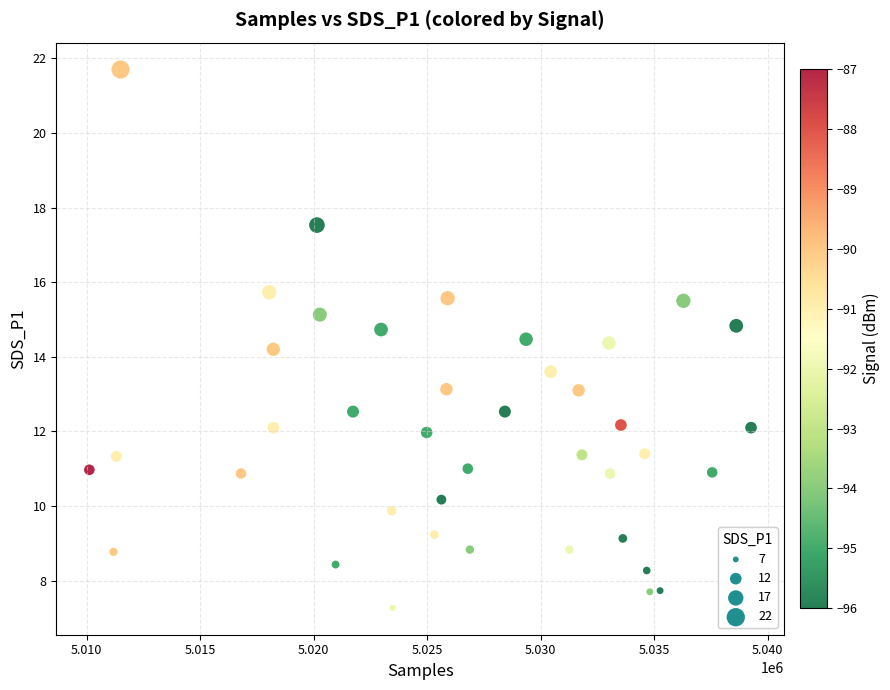

What Y value in the scatter plot is closest to 14?

14.2